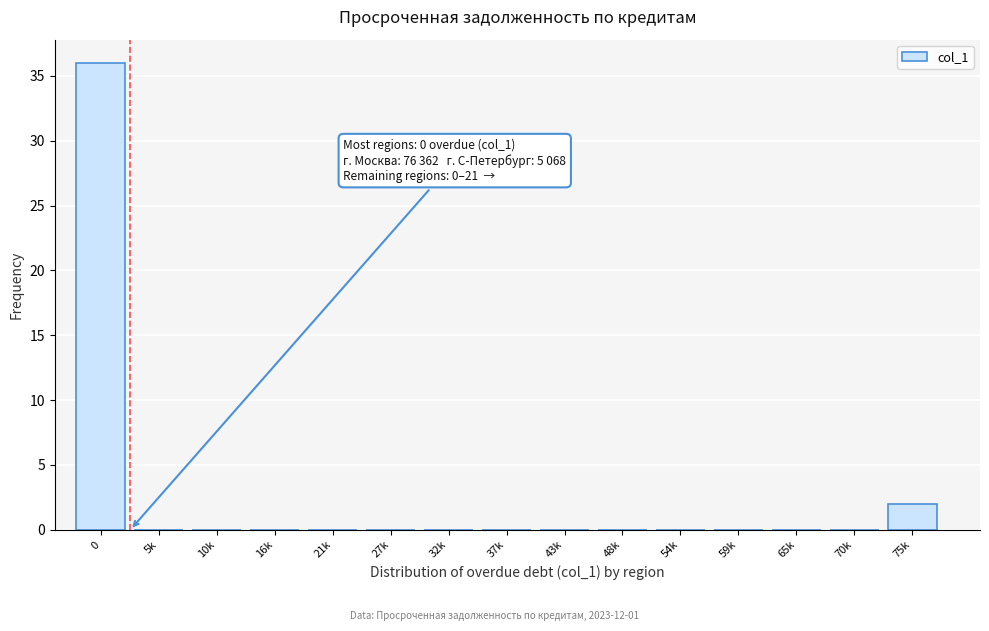

Reading right to left, what are all the values shown in this chart?

75k=2	70k=0	65k=0	59k=0	54k=0	48k=0	43k=0	37k=0	32k=0	27k=0	21k=0	16k=0	10k=0	5k=0	0=36